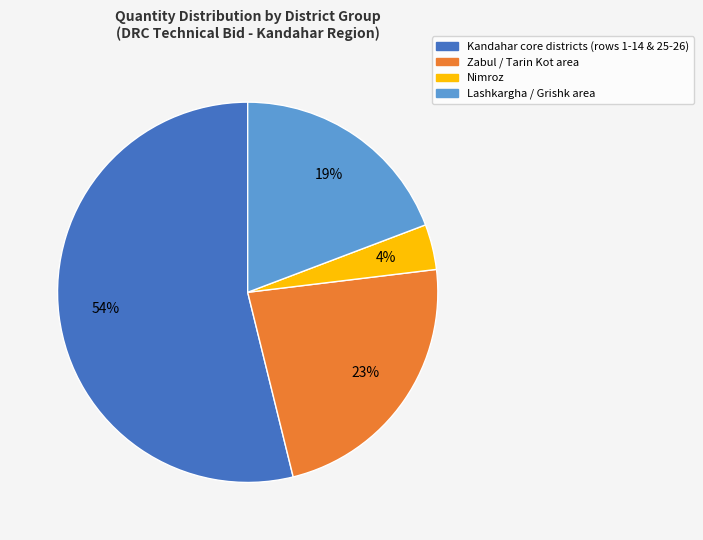

Which category accounts for the majority?

Kandahar